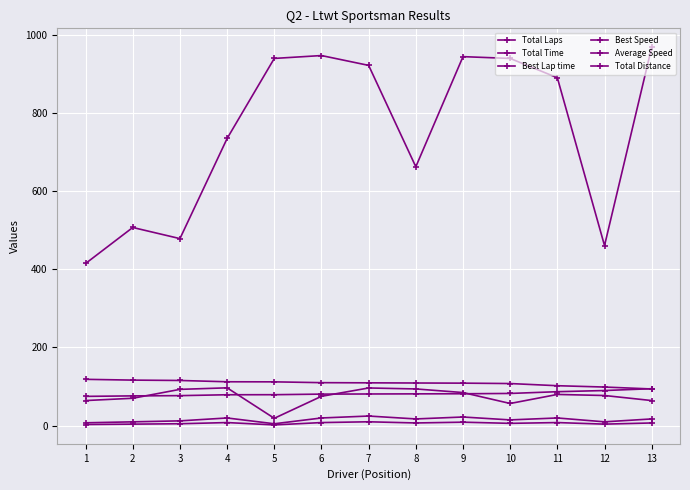

True or false: Total Time has more than 1 interior local peaks.

True